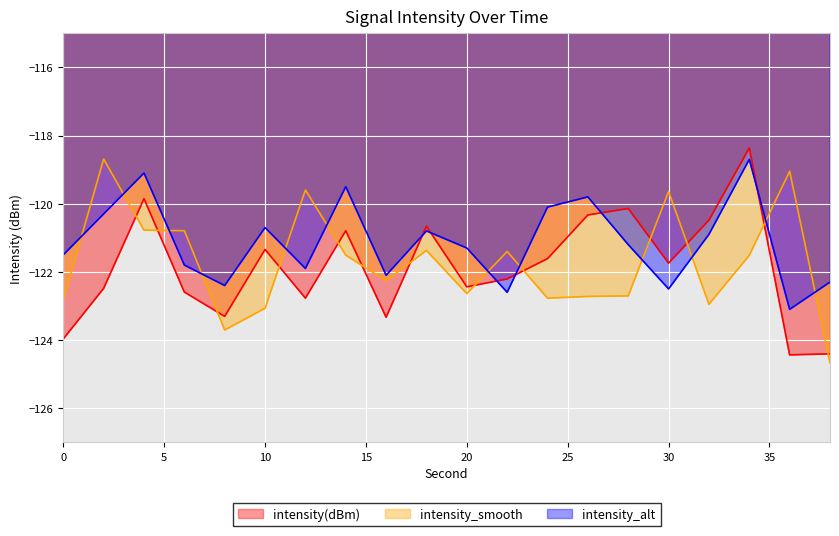

What is the difference between the maximum and second lowest values in the intensity_smooth series?

5.0